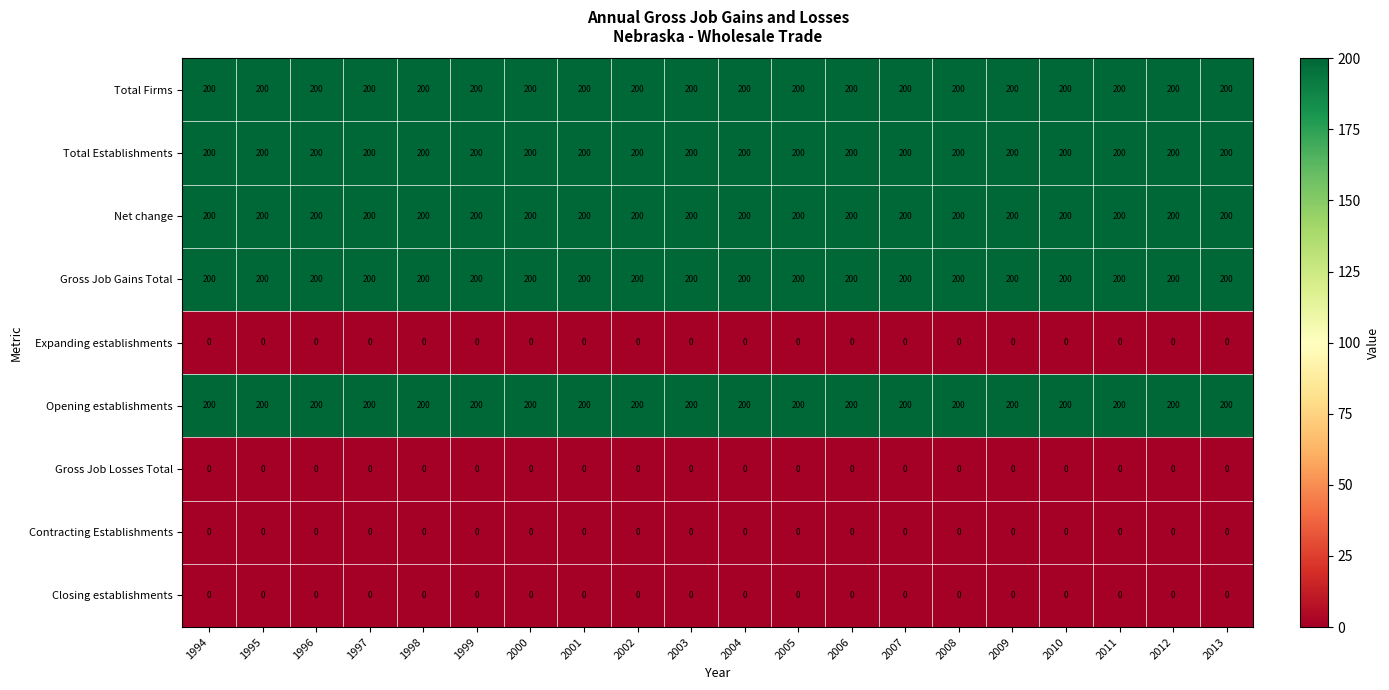

The Total Firms series shows 200 at 2011. True or false?

True